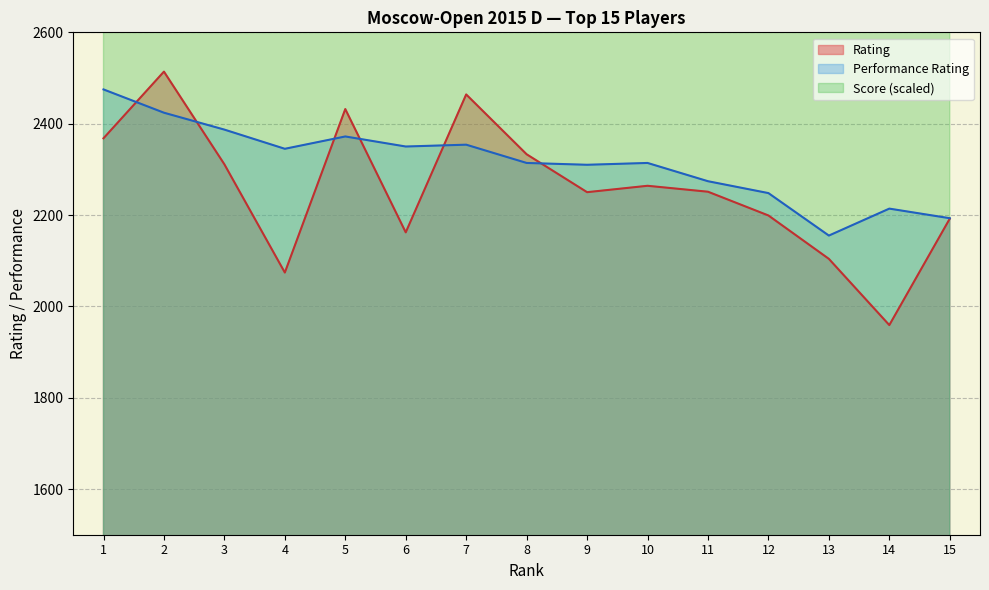

Which series has the widest spread of values?

Rating